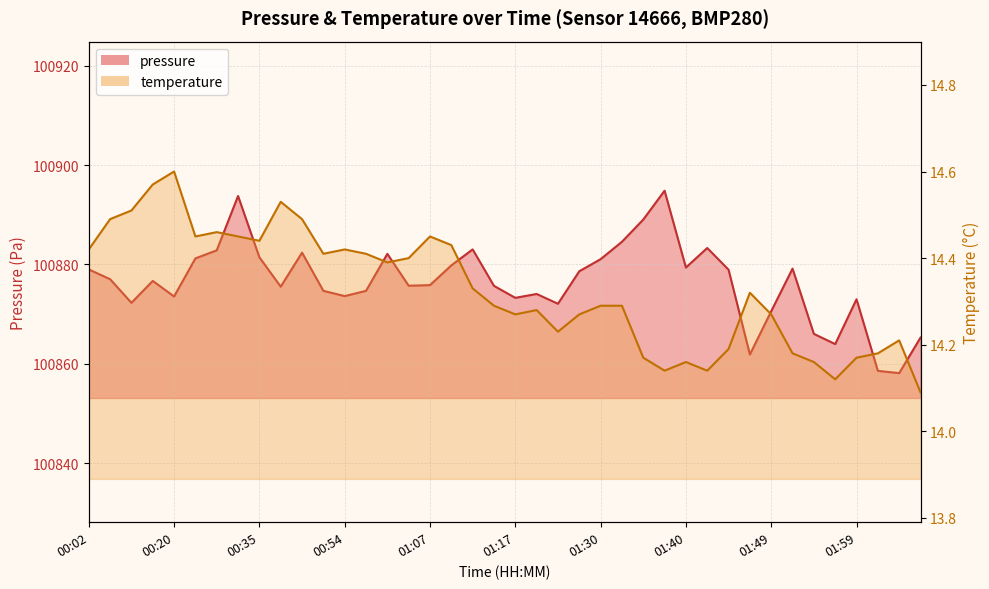

Does the chart have visible grid lines?

Yes